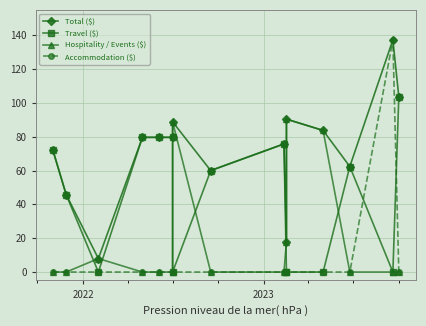

At how many categories does at least one series exceed 38?

13